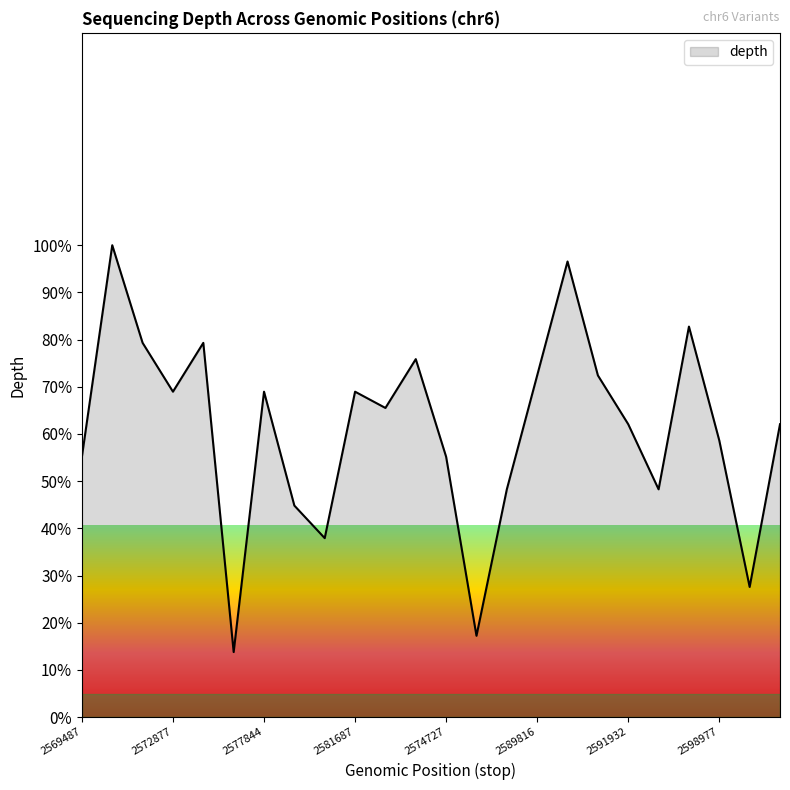

How many interior local valleys (lower than both neighbors) does the data have?

7